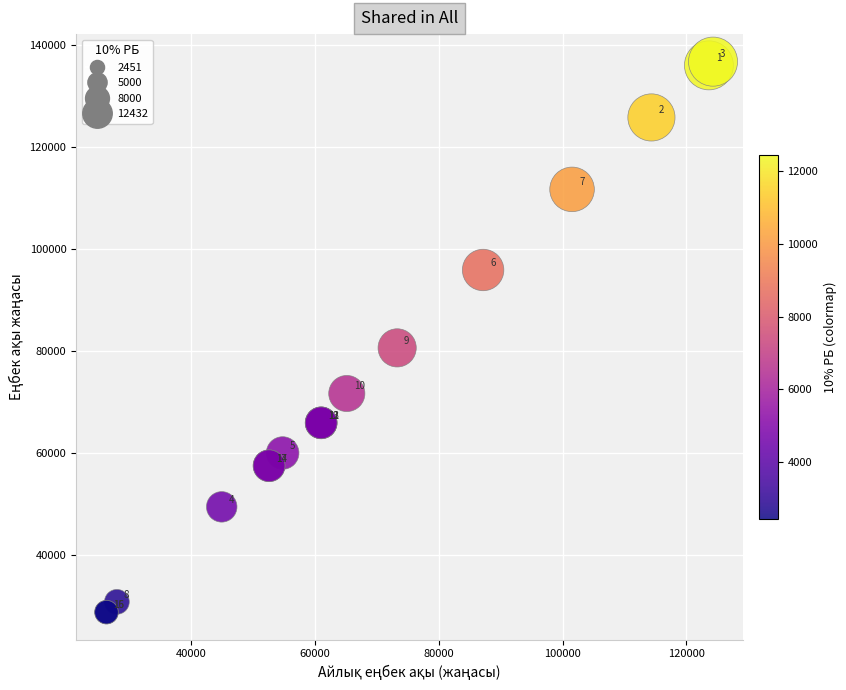

What Y value in the scatter plot is closest to 82742?

80592.1